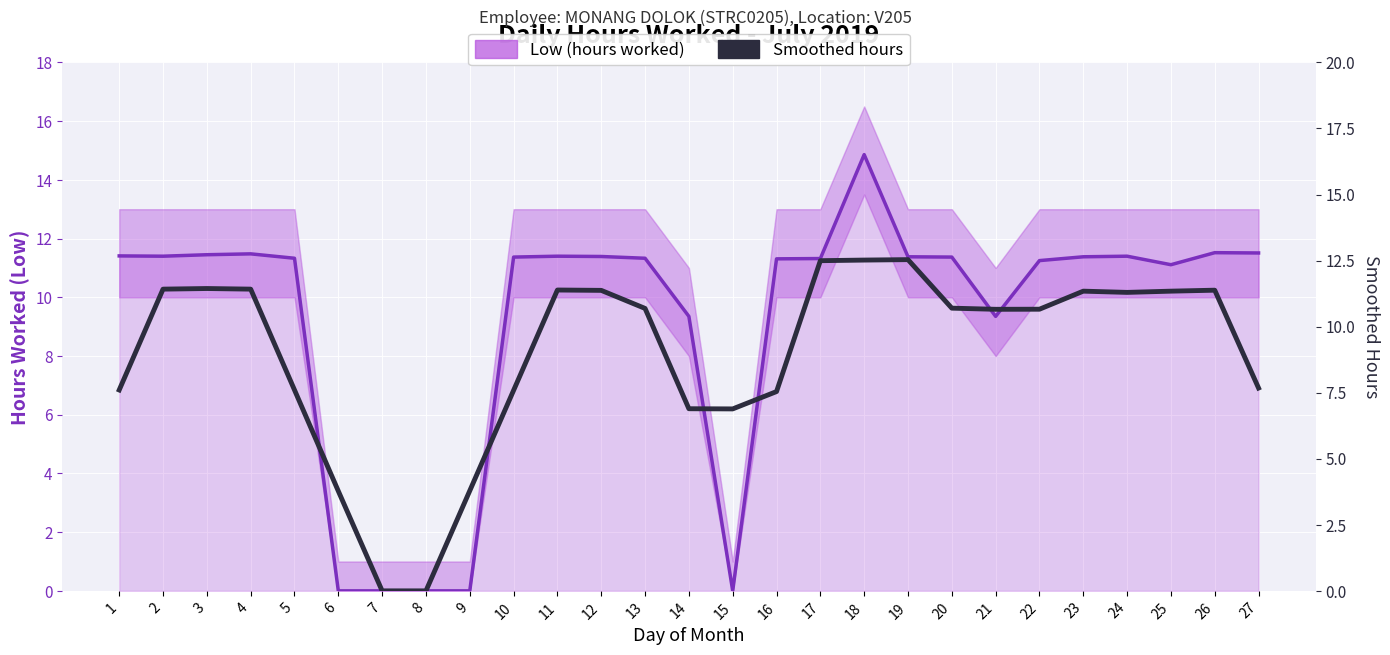

The value of Smoothed (hours) at 23 is 11.3. True or false?

True